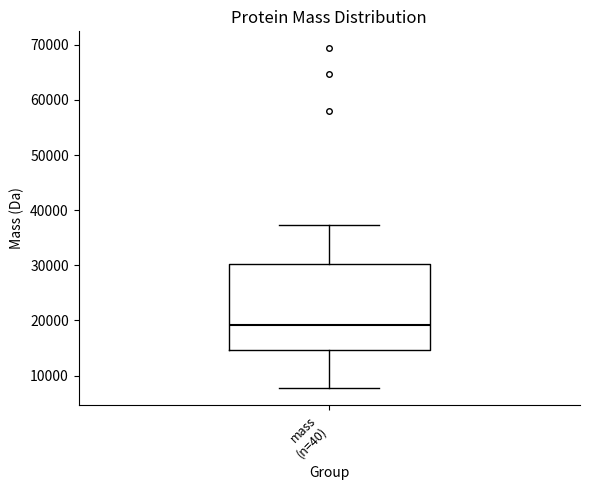

Where does the median line of the box for mass (n=40) sit on the y-axis? The values are not printed on the chart, so give them approximately, as read against the axis.

19000